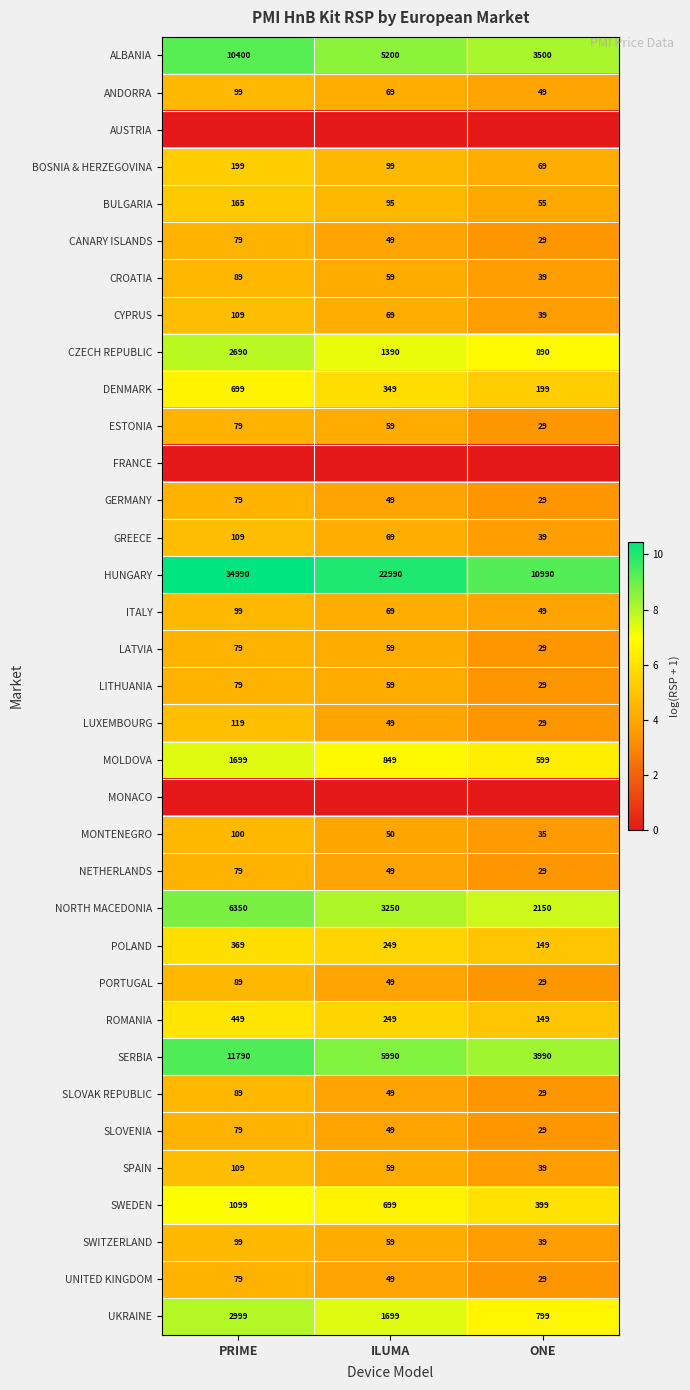

Count the HUNGARY values in the range 10990 to 34990.

3